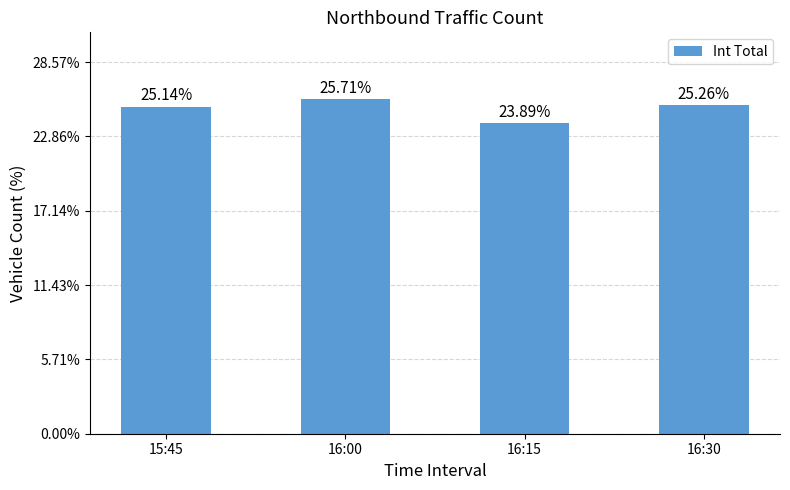

The value at 16:30 is 89. True or false?

False